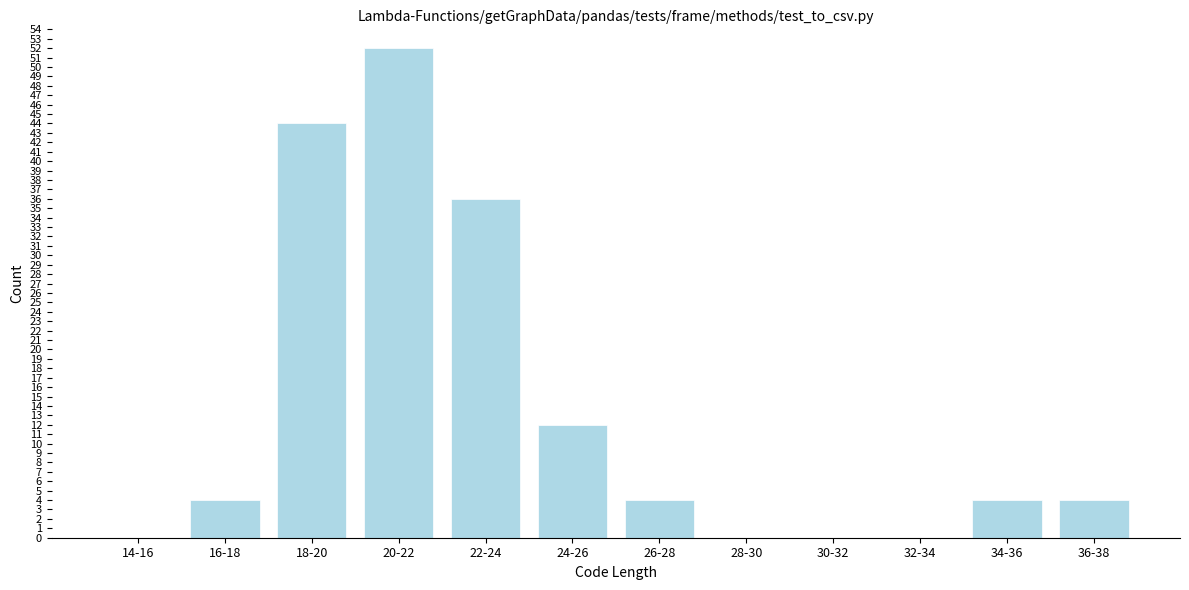

Reading left to right, transcribe all the data shown in this chart.

14-16=0	16-18=4	18-20=44	20-22=52	22-24=36	24-26=12	26-28=4	28-30=0	30-32=0	32-34=0	34-36=4	36-38=4